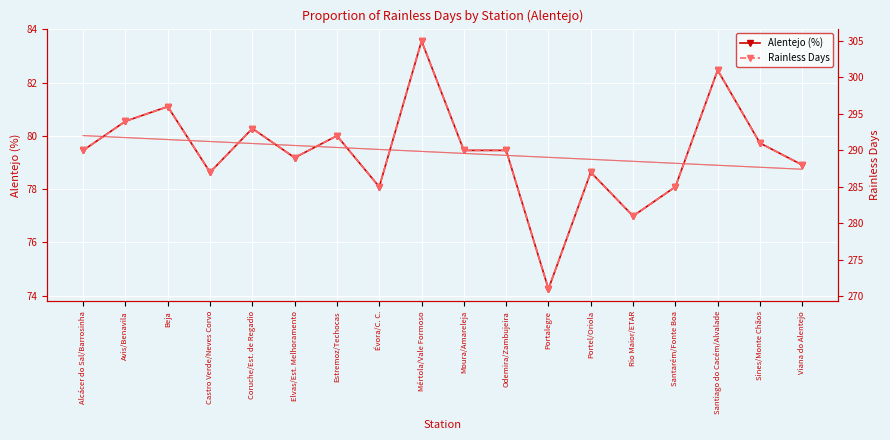

True or false: Rainless Days has a value of 436.7 at Coruche/Est. de Regadio.

False